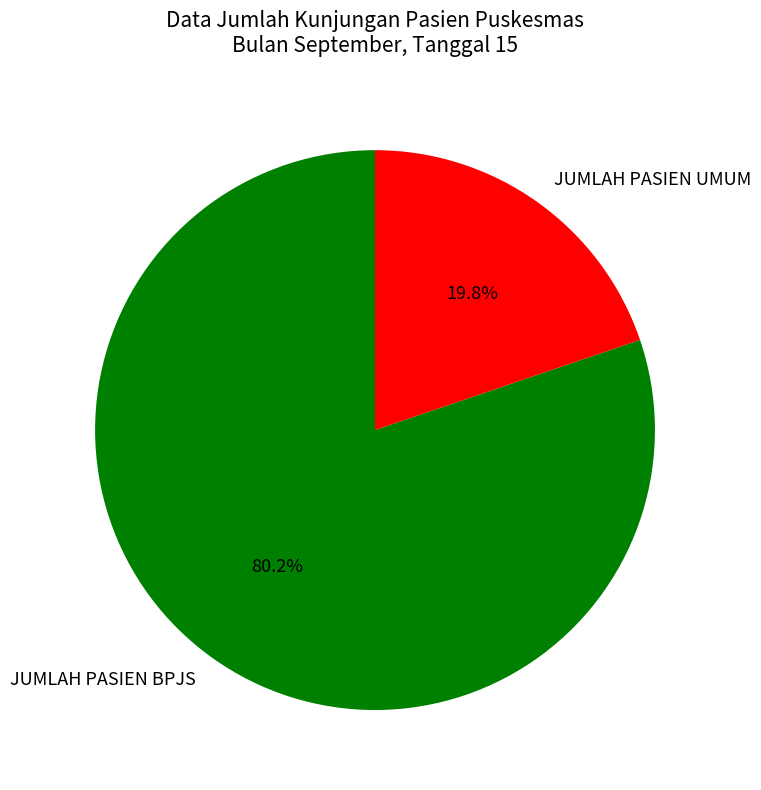

How many segments does this pie chart have?

2